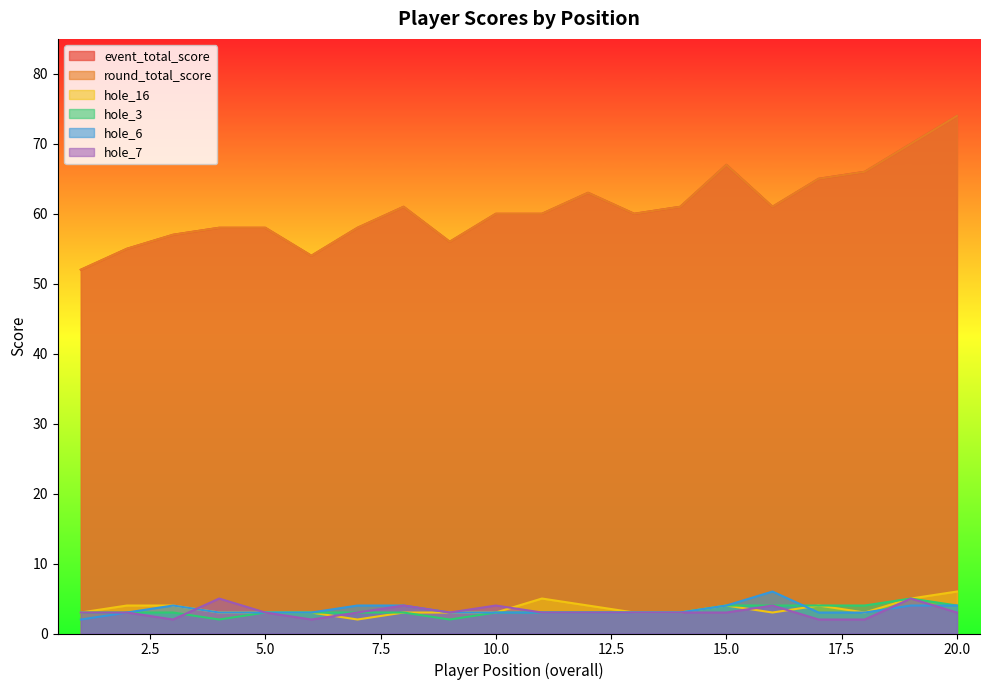

What is the value of the hole_16 point at the 5th from the left?

3